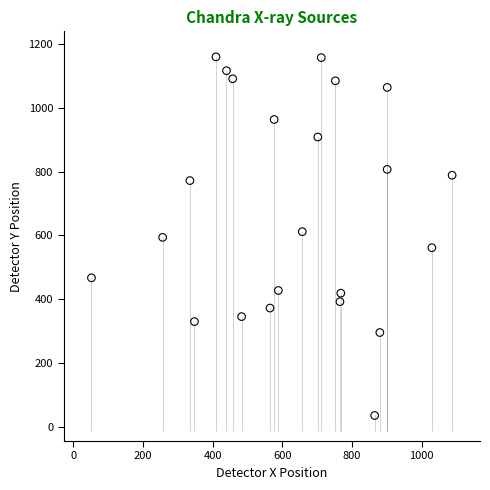

What is the range of X values (max minus min)?

1035.5